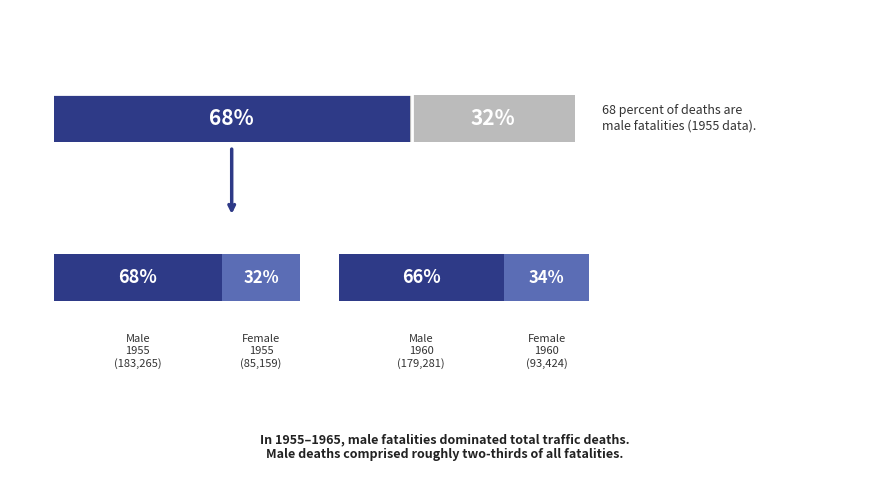

Is it true that Female equals 93424 at 1960?

True